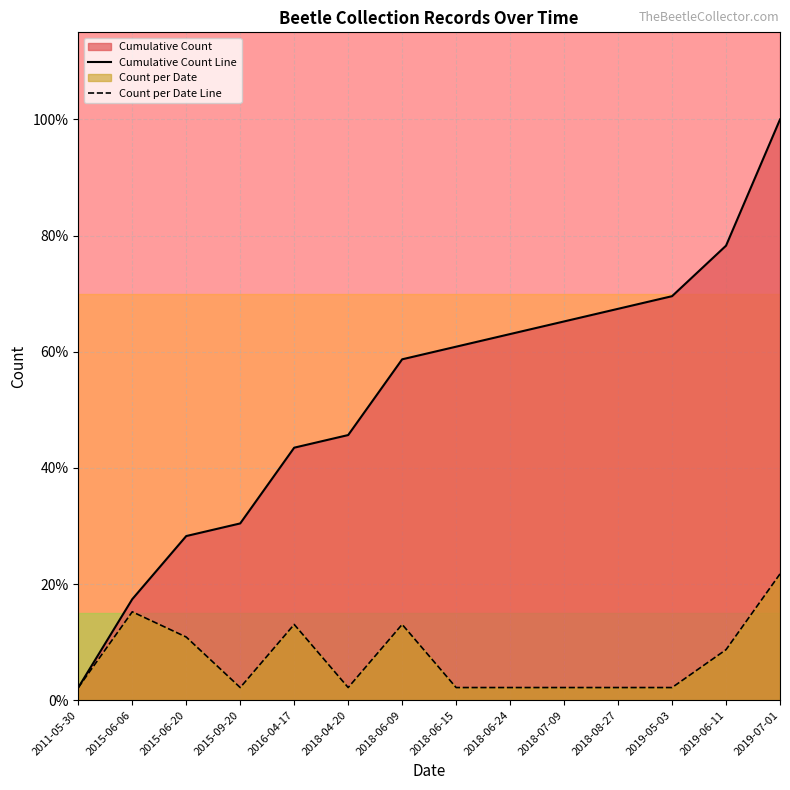

Reading left to right, extract all data points from this chart.

Cumulative Count Line: 1	8	13	14	20	21	27	28	29	30	31	32	36	46
Count per Date Line: 1	7	5	1	6	1	6	1	1	1	1	1	4	10